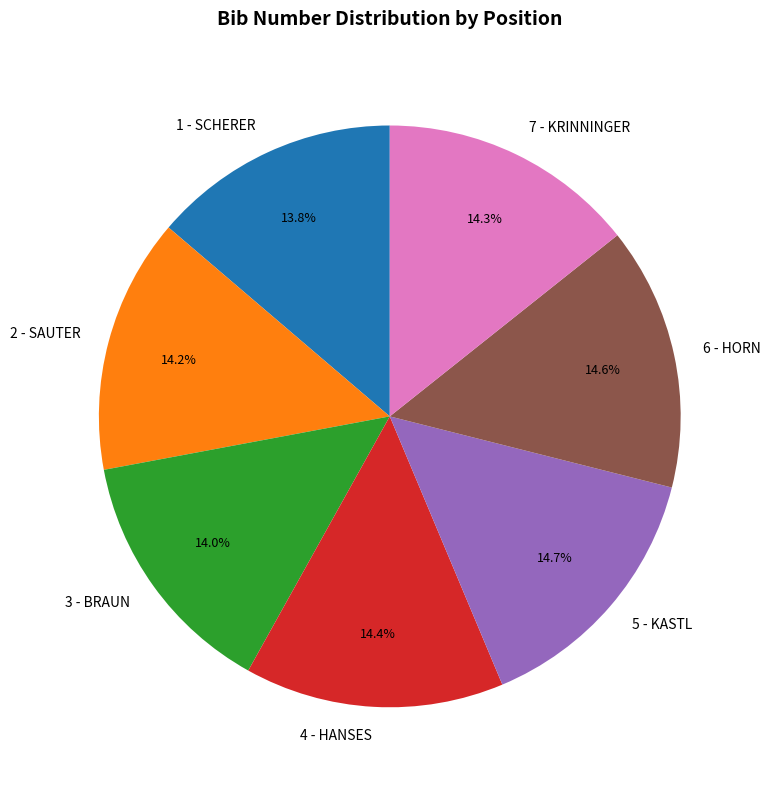

Which has a higher value, 6 - HORN or 1 - SCHERER?

6 - HORN